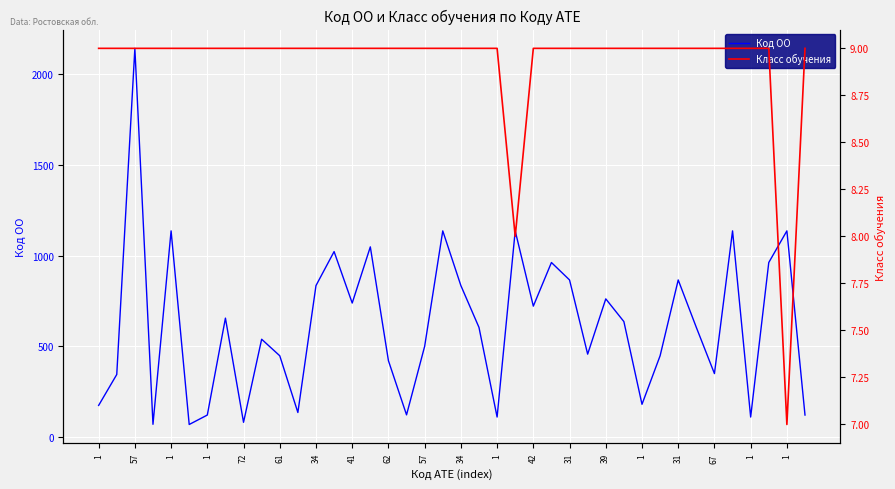

What is the difference between the maximum and minimum values in the Код ОО series?

2069